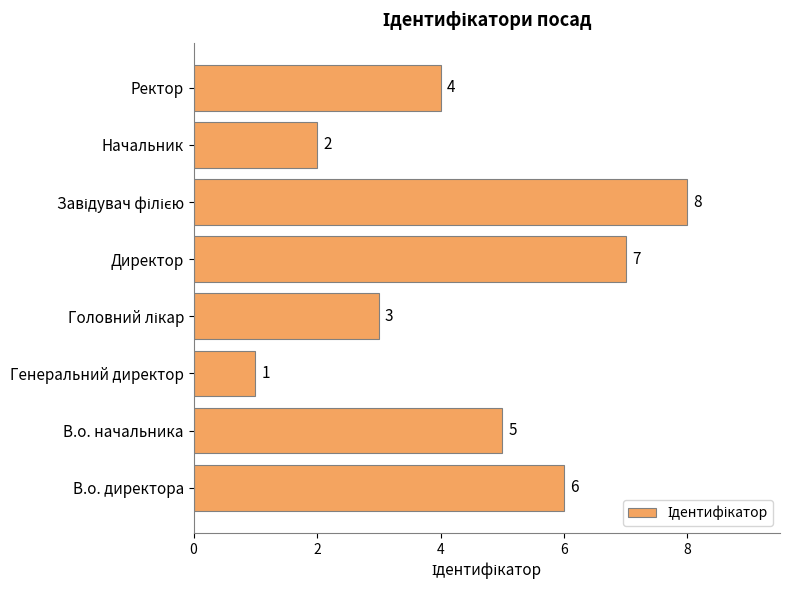

Count the values in the range 3 to 7.

5